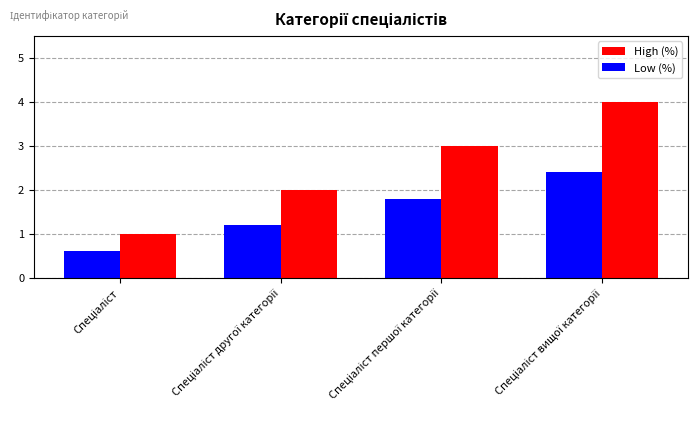

Which series has the largest range (max minus min)?

High (%)